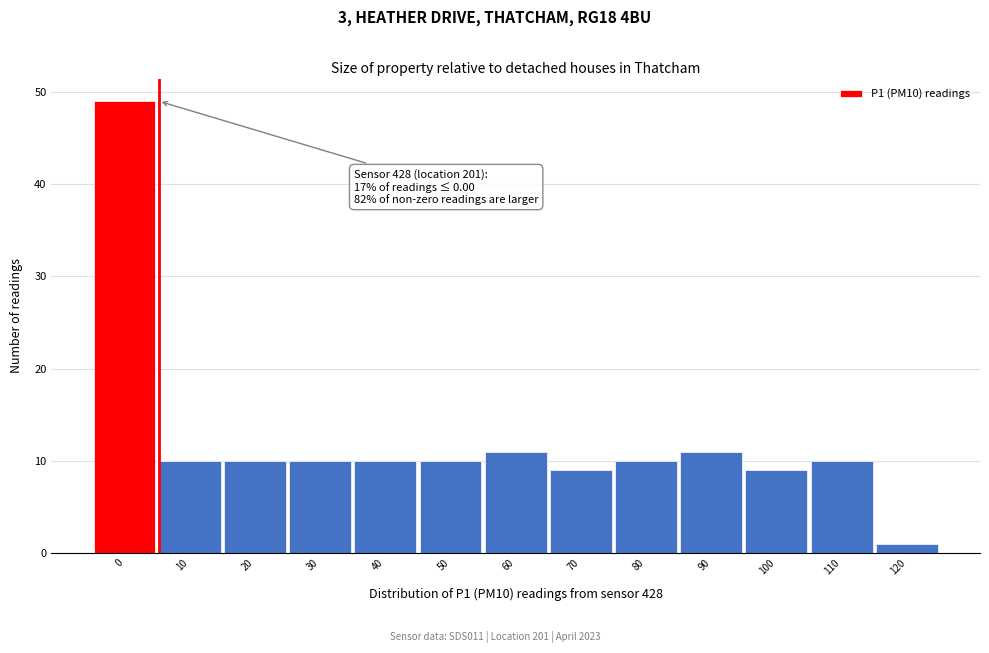

Reading left to right, extract all data points from this chart.

0=49	10=10	20=10	30=10	40=10	50=10	60=11	70=9	80=10	90=11	100=9	110=10	120=1